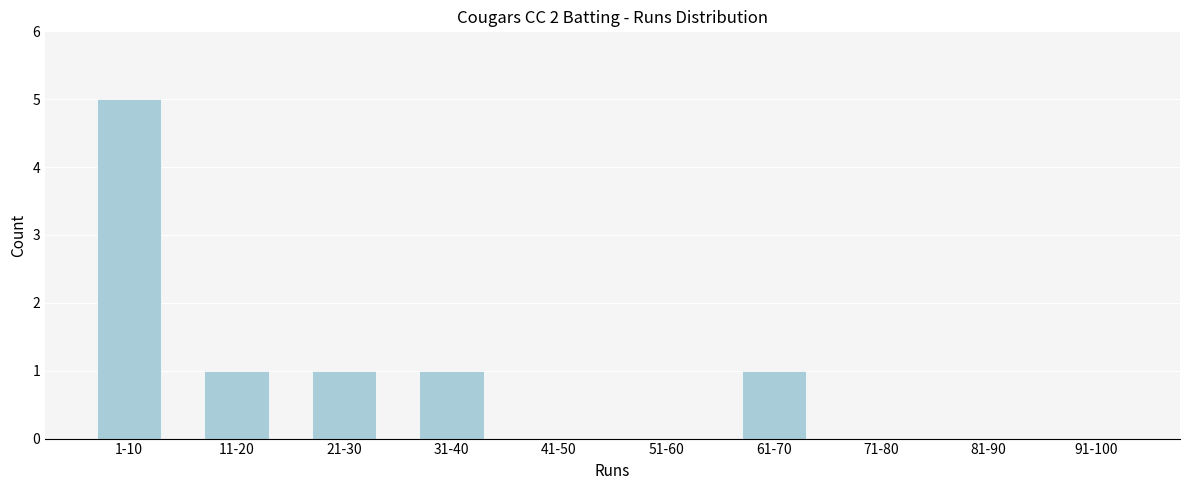

Reading left to right, extract all data points from this chart.

1-10=5	11-20=1	21-30=1	31-40=1	41-50=0	51-60=0	61-70=1	71-80=0	81-90=0	91-100=0